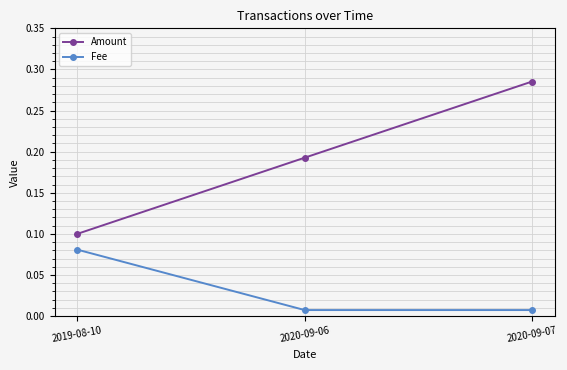

How many distinct data groups are displayed?

2